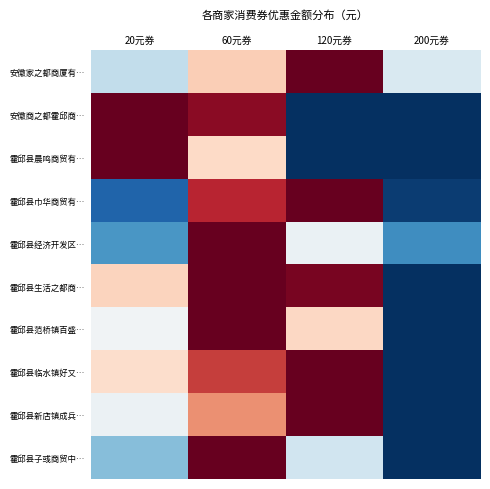

Rank the series by their maximum value, from lowest to highest.

安徽家之都商厦有…, 安徽商之都霍邱商…, 霍邱县晨鸣商贸有…, 霍邱县巾华商贸有…, 霍邱县经济开发区…, 霍邱县生活之都商…, 霍邱县范桥镇百盛…, 霍邱县临水镇好又…, 霍邱县新店镇成兵…, 霍邱县子彧商贸中…